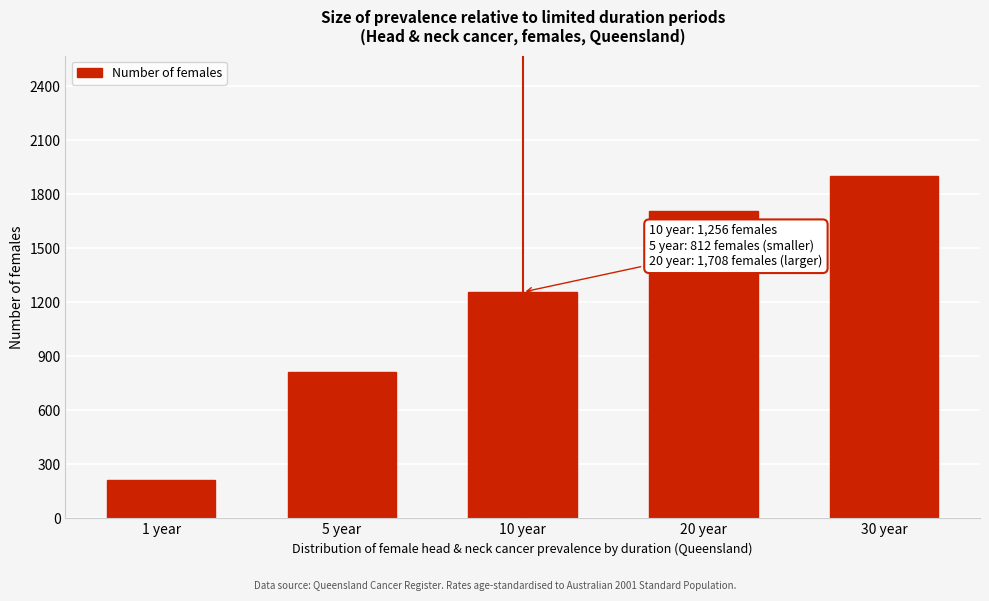

Reading left to right, extract all data points from this chart.

211	812	1256	1708	1903